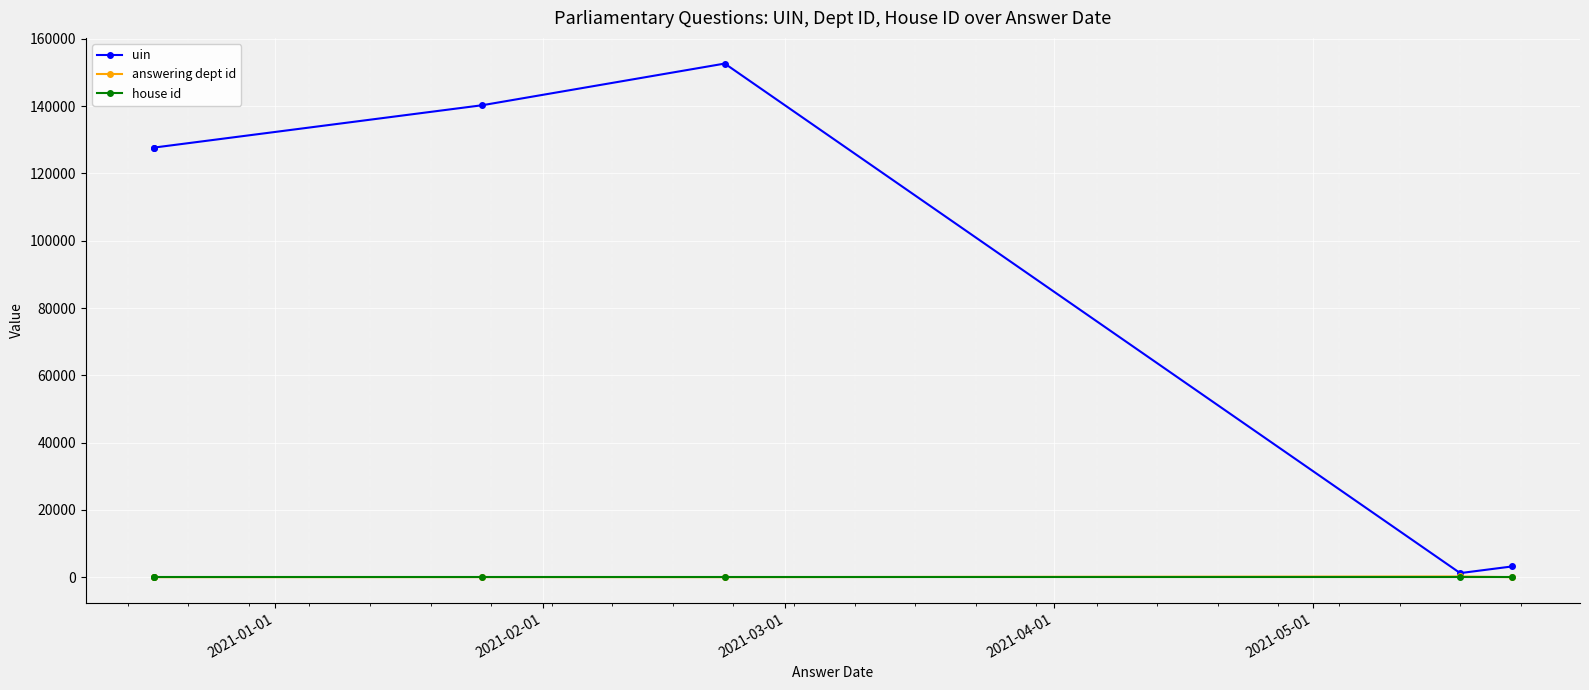

What is the difference between the maximum and second lowest values in the uin series?

149473